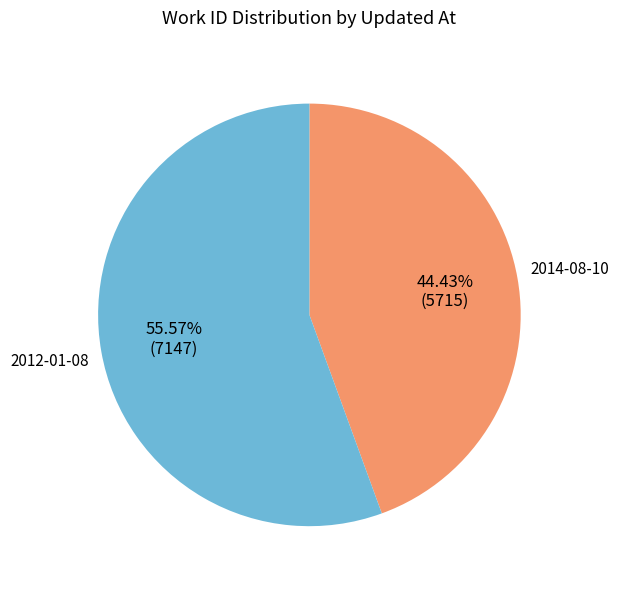

Is there a majority slice in this chart?

Yes